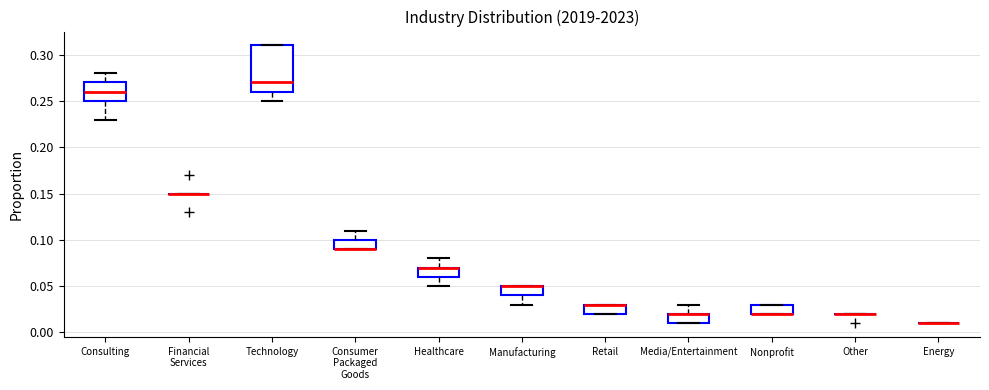

Reading left to right, read every box against the y-axis: the position of its median line, the range the box covers, and the ends of its whiskers. The values are not printed on the chart, so give them approximately, as read against the axis.

Consulting: median 0.26, box 0.25 to 0.27, whiskers 0.23 to 0.28
Financial Services: box collapsed to a line at 0.15, whiskers 0.15 to 0.15
Technology: median 0.27, box 0.26 to 0.31, whiskers 0.25 to 0.31
Consumer Packaged Goods: median 0.09 (drawn on the box's lower edge), box 0.09 to 0.10, whiskers 0.09 to 0.11
Healthcare: median 0.07 (drawn on the box's upper edge), box 0.06 to 0.07, whiskers 0.05 to 0.08
Manufacturing: median 0.05 (drawn on the box's upper edge), box 0.04 to 0.05, whiskers 0.03 to 0.05
Retail: median 0.03 (drawn on the box's upper edge), box 0.02 to 0.03, whiskers 0.02 to 0.03
Media/Entertainment: median 0.02 (drawn on the box's upper edge), box 0.01 to 0.02, whiskers 0.01 to 0.03
Nonprofit: median 0.02 (drawn on the box's lower edge), box 0.02 to 0.03, whiskers 0.02 to 0.03
Other: box collapsed to a line at 0.02, whiskers 0.02 to 0.02
Energy: box collapsed to a line at 0.01, whiskers 0.01 to 0.01